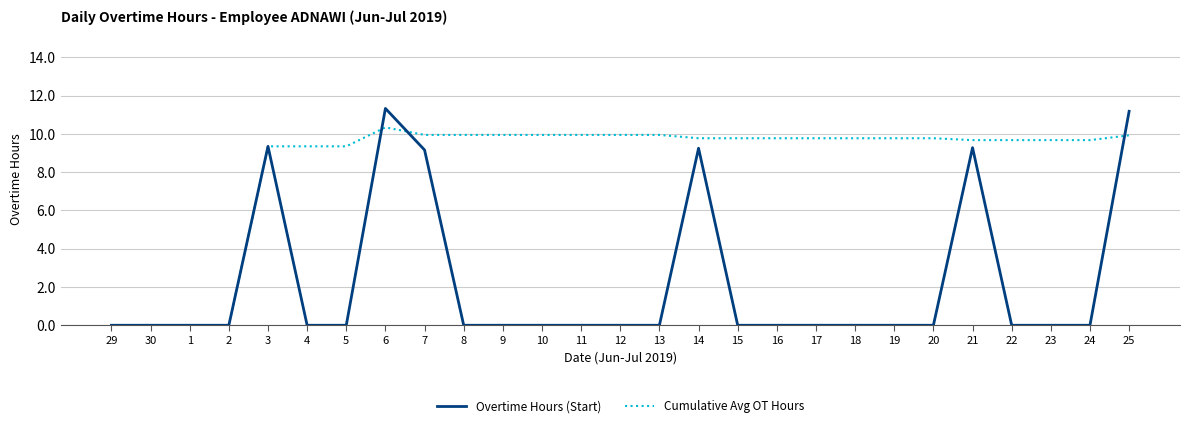

Is it true that Cumulative Avg OT Hours equals 9.9 at 11?

True